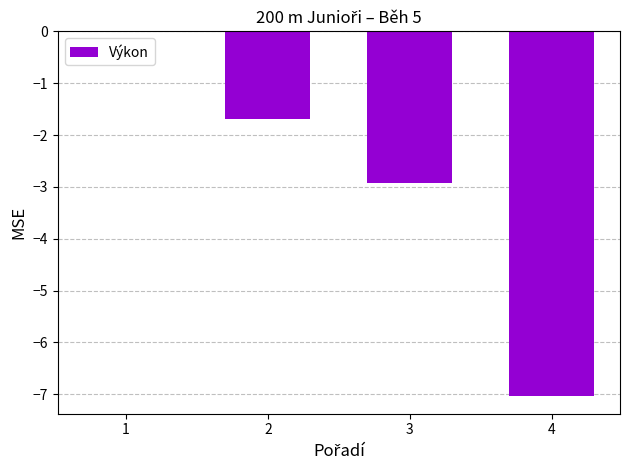

How many distinct data groups are displayed?

1